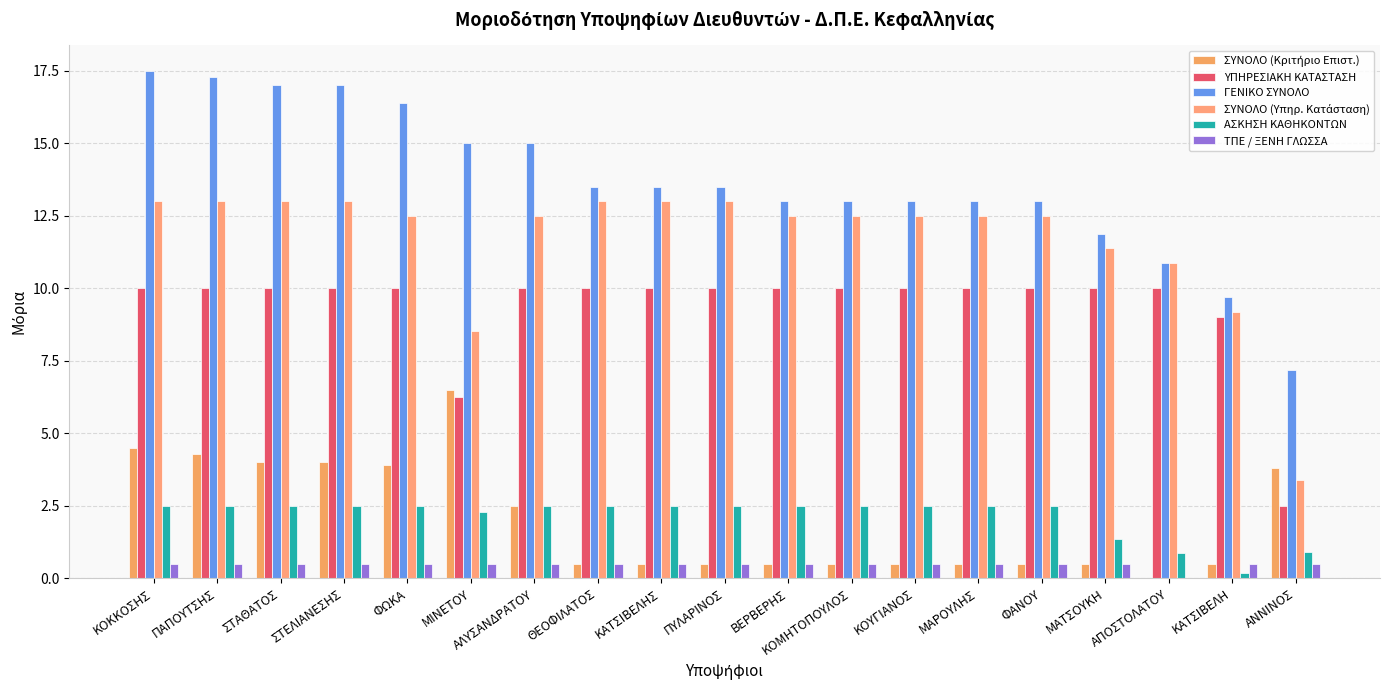

Reading left to right, what are all the values shown in this chart?

ΣΥΝΟΛΟ (Κριτήριο Επιστ.): 4.5	4.3	4.0	4.0	3.9	6.5	2.5	0.5	0.5	0.5	0.5	0.5	0.5	0.5	0.5	0.5	0.0	0.5	3.8
ΥΠΗΡΕΣΙΑΚΗ ΚΑΤΑΣΤΑΣΗ: 10.0	10.0	10.0	10.0	10.0	6.2	10.0	10.0	10.0	10.0	10.0	10.0	10.0	10.0	10.0	10.0	10.0	9.0	2.5
ΓΕΝΙΚΟ ΣΥΝΟΛΟ: 17.5	17.3	17.0	17.0	16.4	15.0	15.0	13.5	13.5	13.5	13.0	13.0	13.0	13.0	13.0	11.9	10.9	9.7	7.2
ΣΥΝΟΛΟ (Υπηρ. Κατάσταση): 13.0	13.0	13.0	13.0	12.5	8.5	12.5	13.0	13.0	13.0	12.5	12.5	12.5	12.5	12.5	11.4	10.9	9.2	3.4
ΑΣΚΗΣΗ ΚΑΘΗΚΟΝΤΩΝ: 2.5	2.5	2.5	2.5	2.5	2.3	2.5	2.5	2.5	2.5	2.5	2.5	2.5	2.5	2.5	1.4	0.9	0.2	0.9
ΤΠΕ / ΞΕΝΗ ΓΛΩΣΣΑ: 0.5	0.5	0.5	0.5	0.5	0.5	0.5	0.5	0.5	0.5	0.5	0.5	0.5	0.5	0.5	0.5	0.0	0.5	0.5